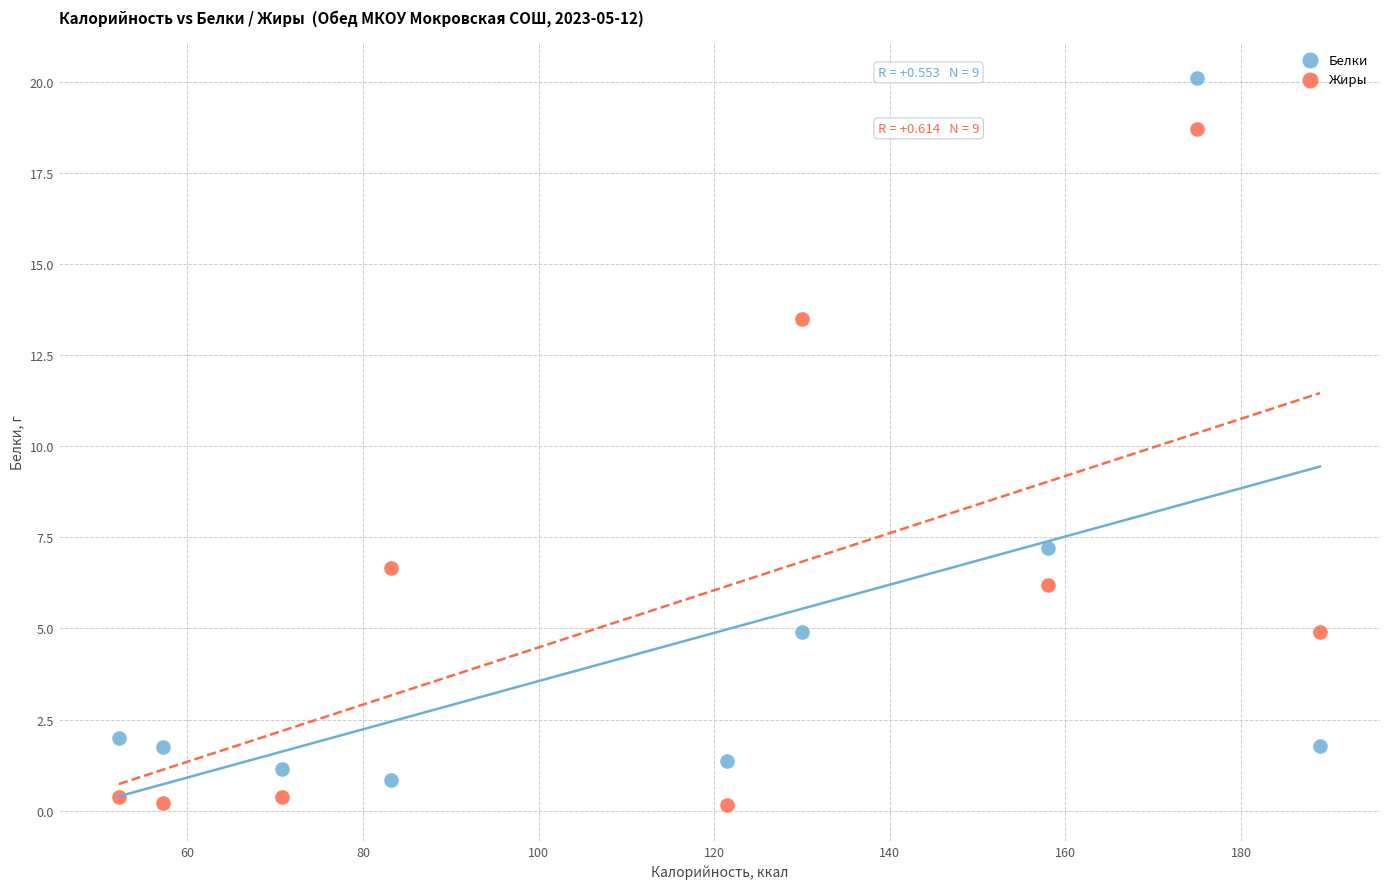

Which series contains the lowest Y value?

Жиры